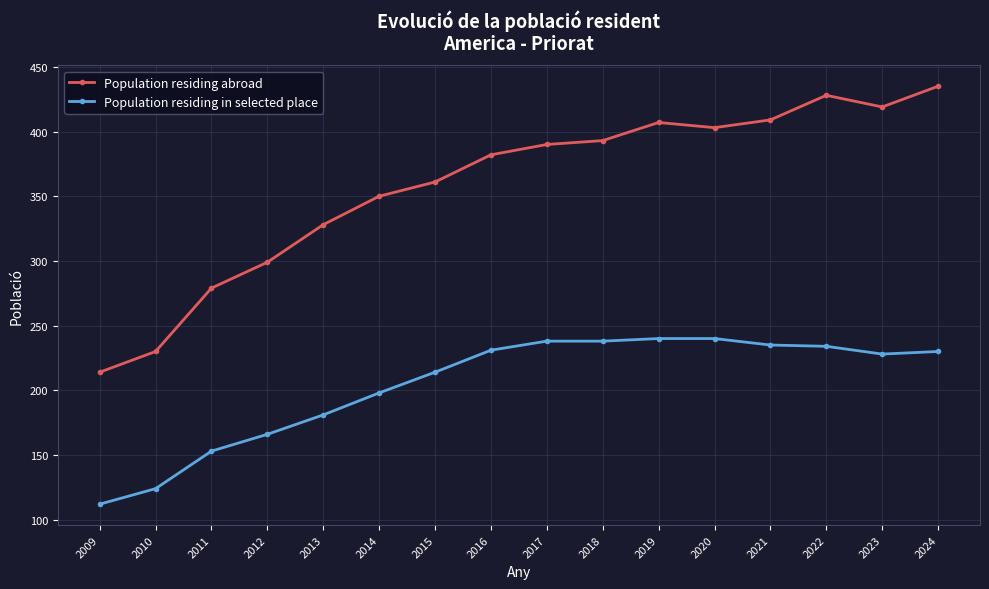

Rank the series by their average value, from lowest to highest.

Population residing in selected place, Population residing abroad